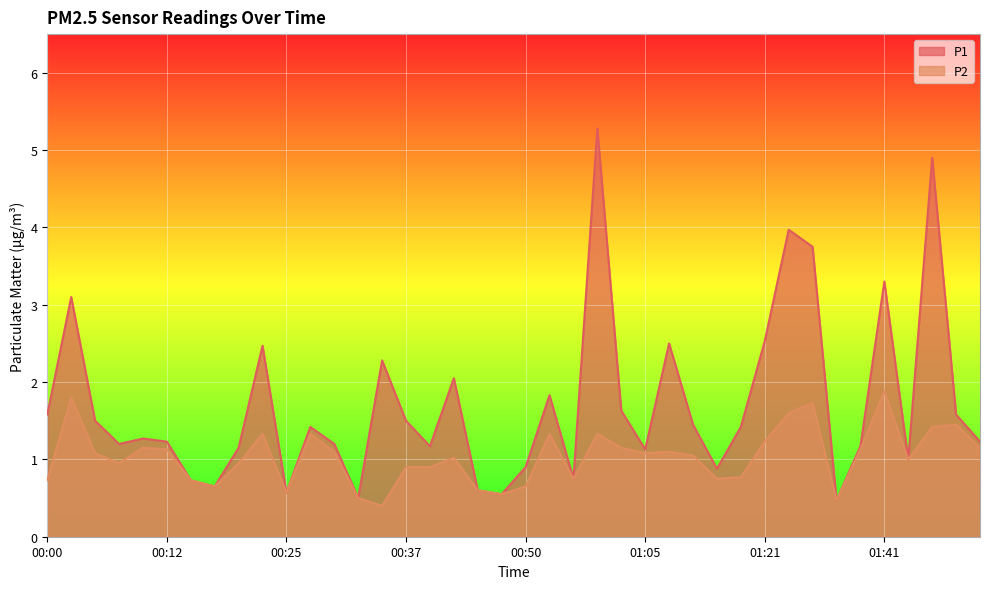

How many values in the P1 series are below 1?

10